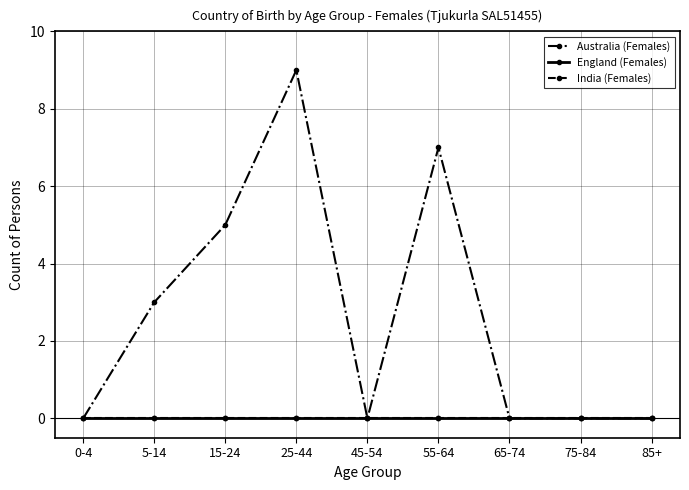

True or false: England (Females) has more than 1 points higher than both neighbors.

False